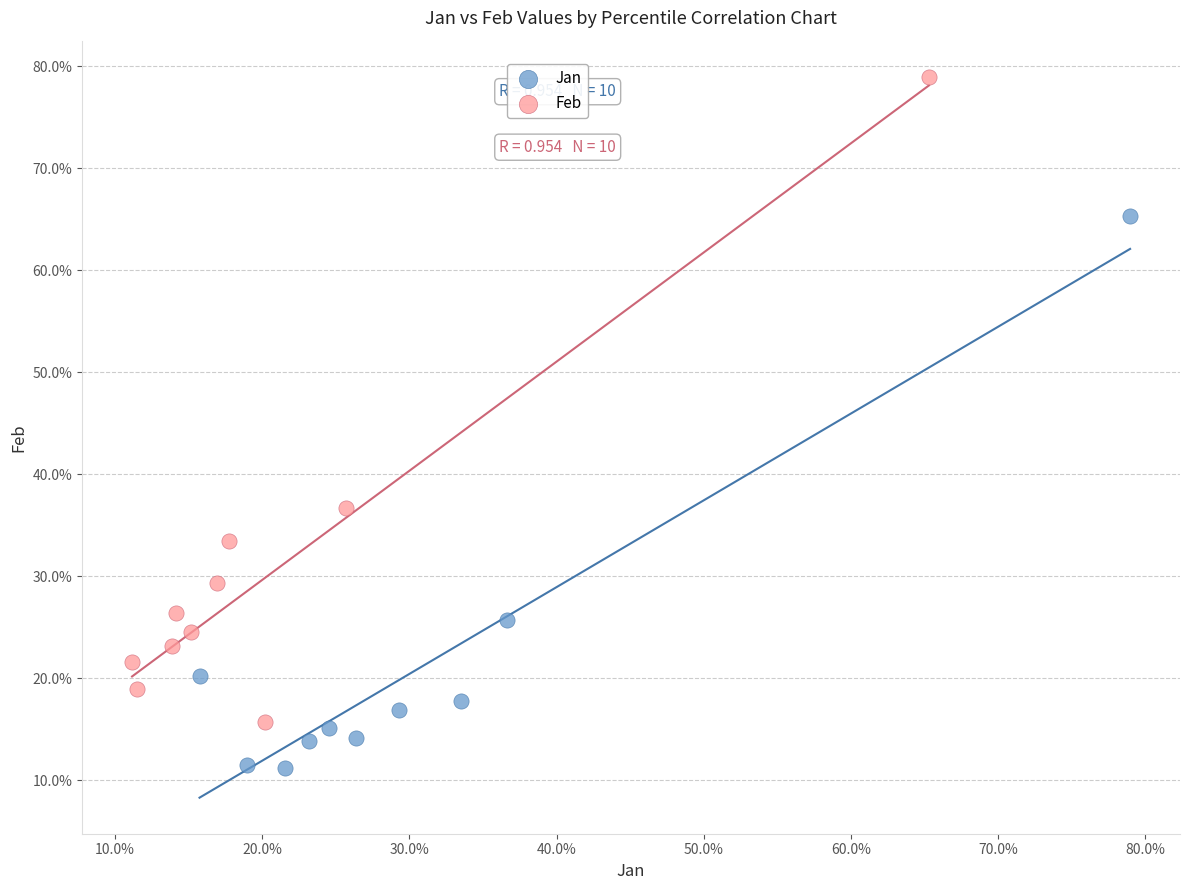

Which series reaches the maximum Y coordinate?

Feb